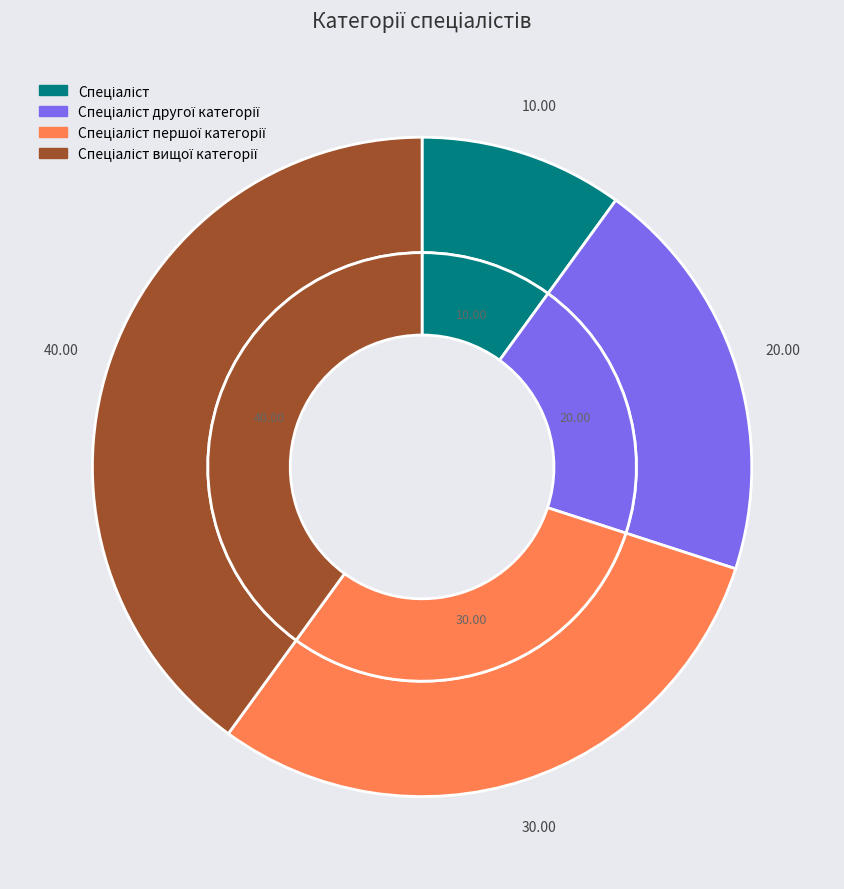

To the nearest percent, what portion does Спеціаліст represent?

10%